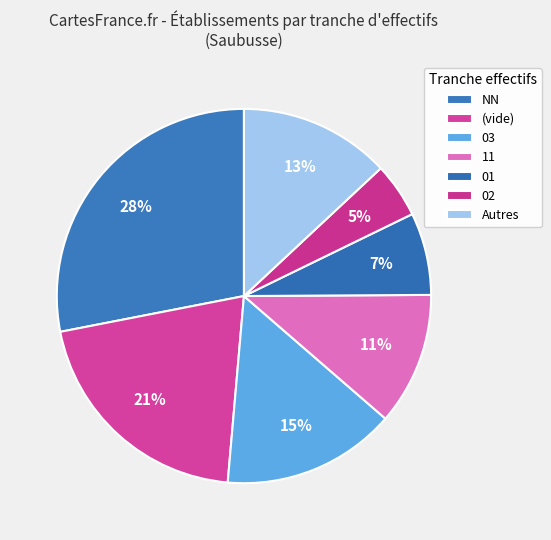

Count the number of slices in the pie.

7